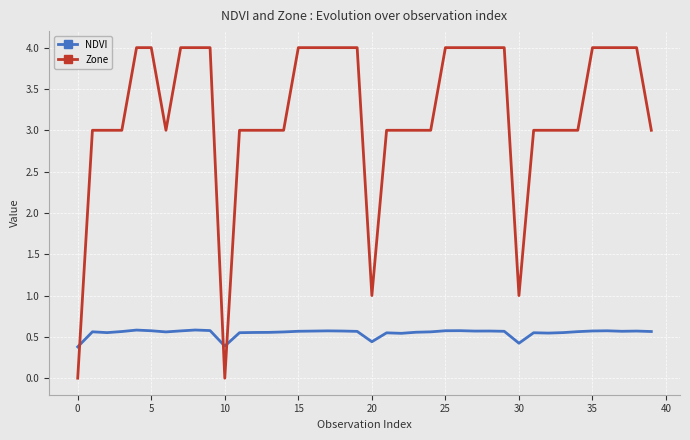

List the series in order of their peak value, lowest first.

NDVI, Zone